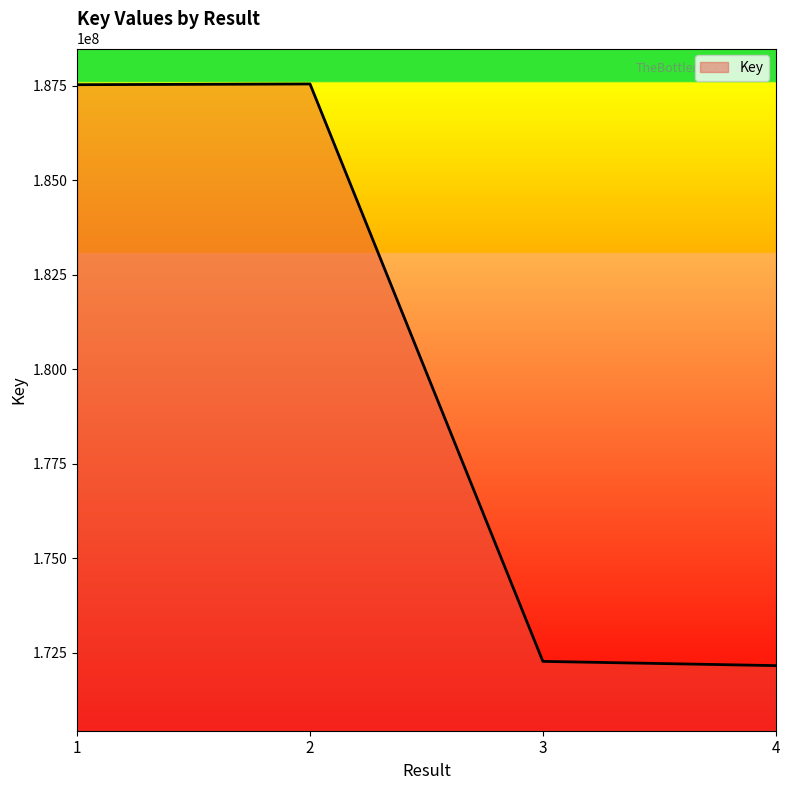

The chart shows a value of 172277890 at 3. True or false?

True